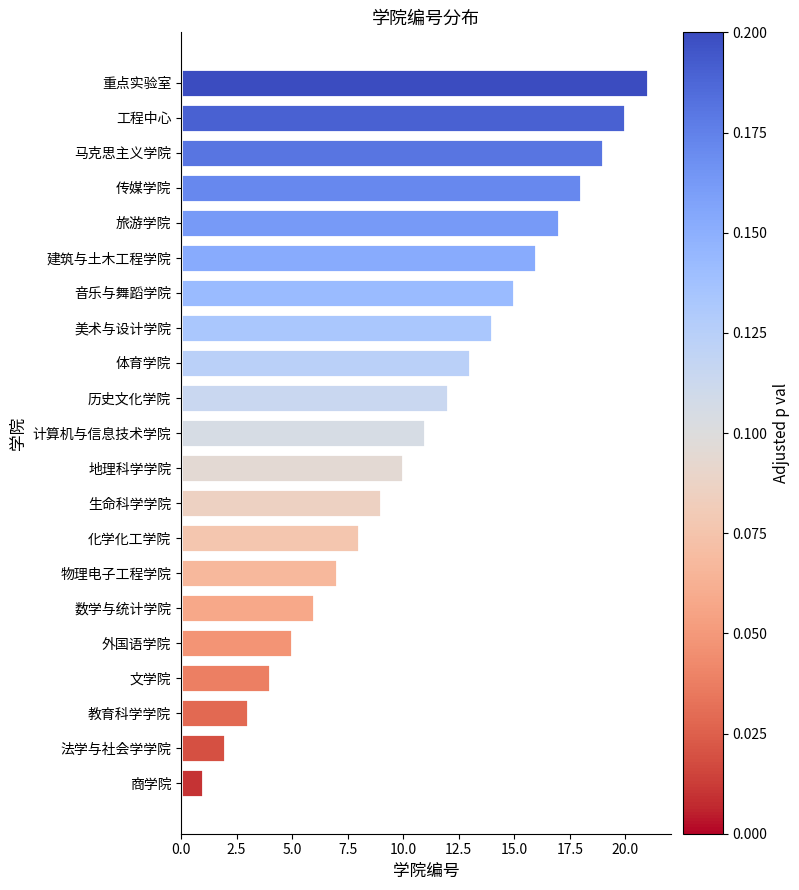

What is the sum of all values?

231